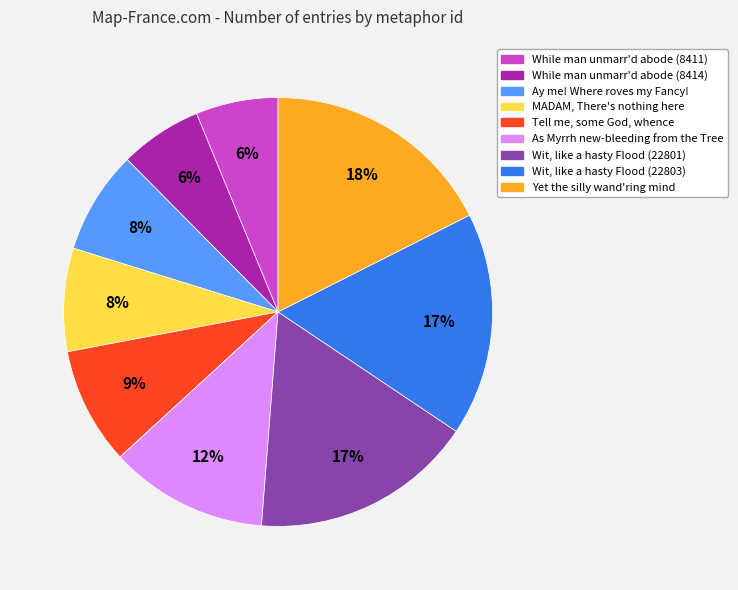

What percentage is the Wit, like a hasty Flood (22801) slice, to the nearest percent?

17%